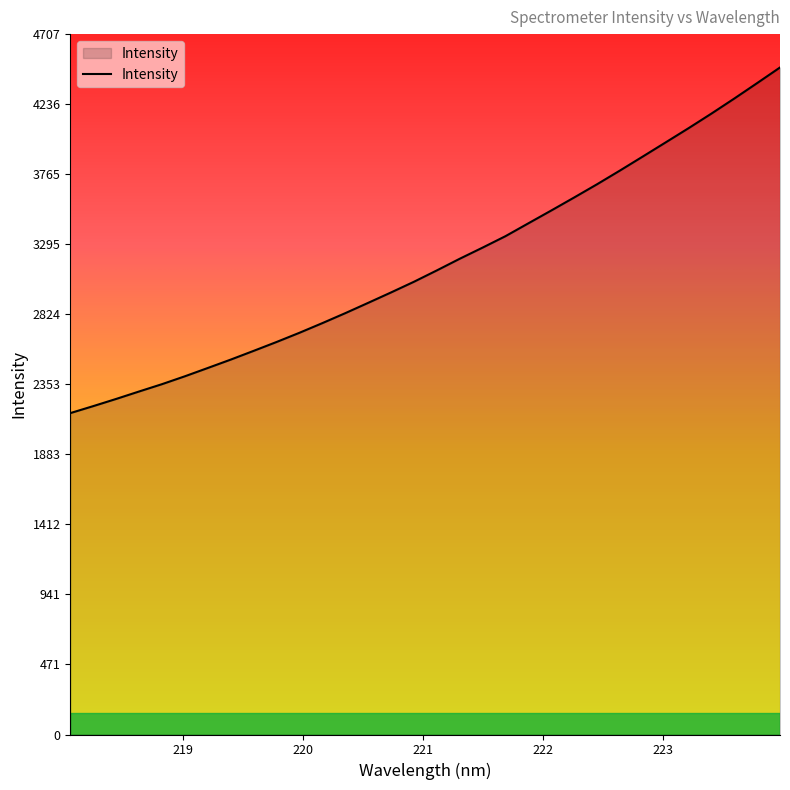

What is the difference between the second highest and minimum values?

2217.9